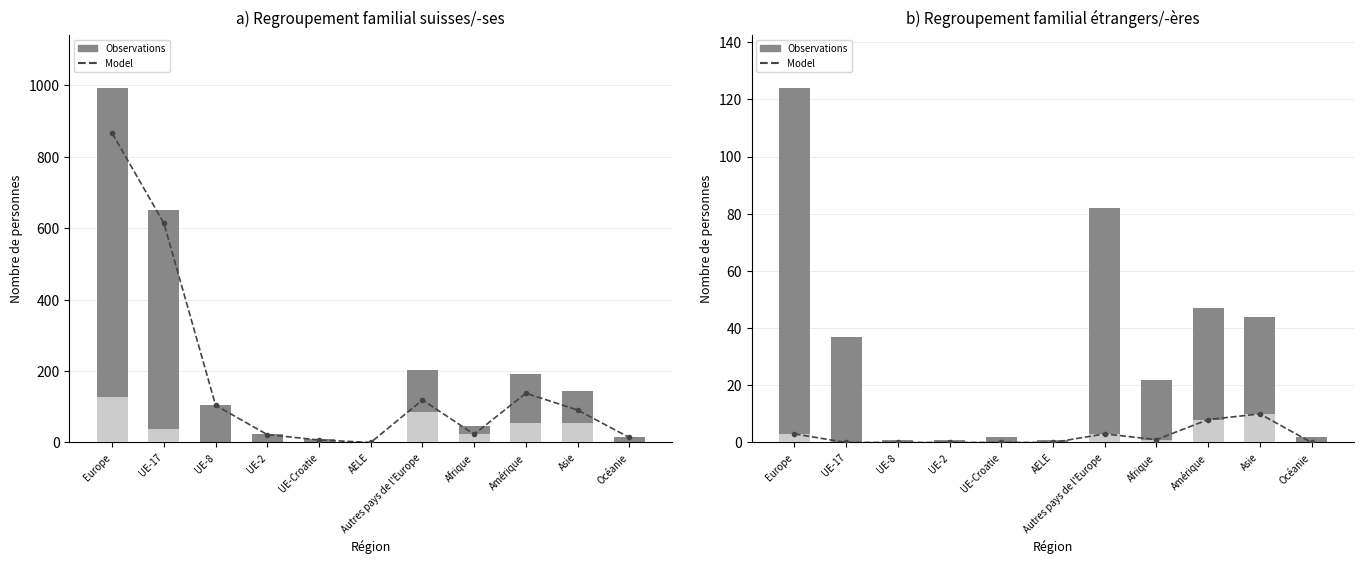

Which series changed the most between AELE and Amérique?

Observations (suisses)